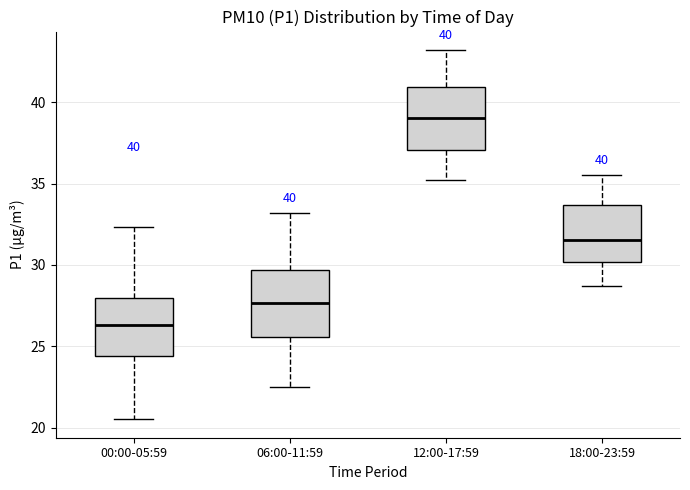

Which box has the lowest median line?

00:00-05:59